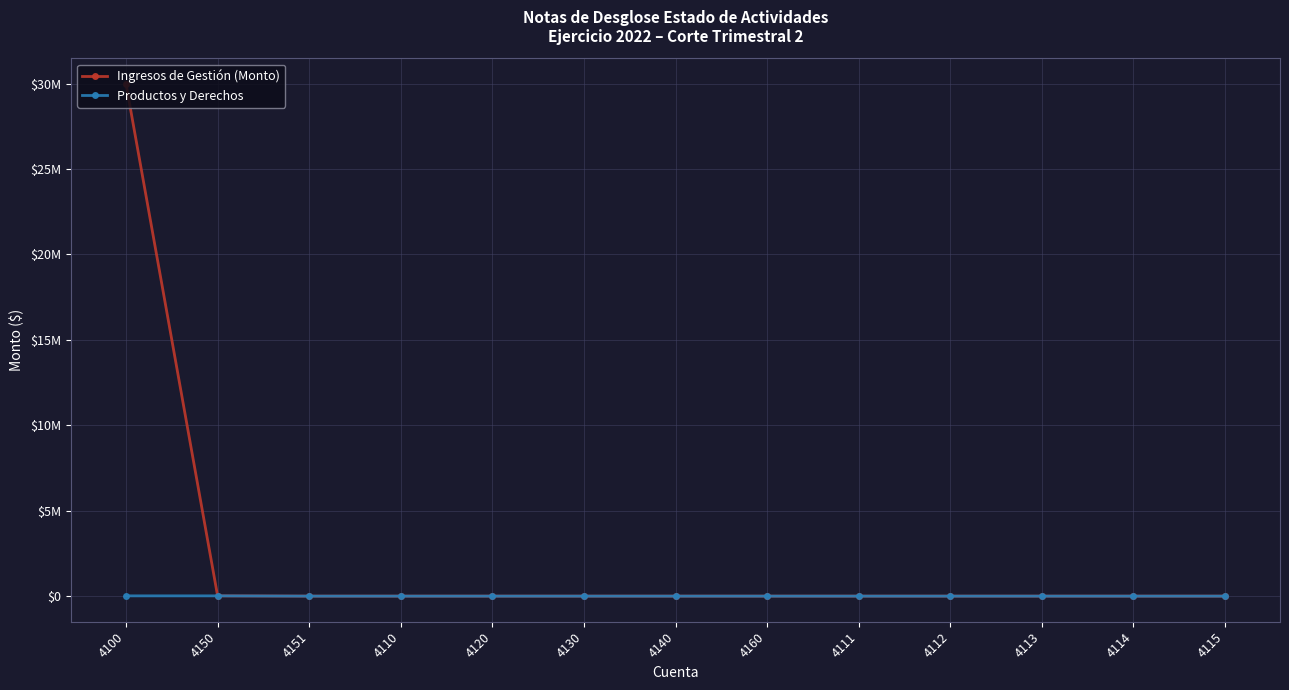

At how many categories does at least one series exceed 21101728?

1